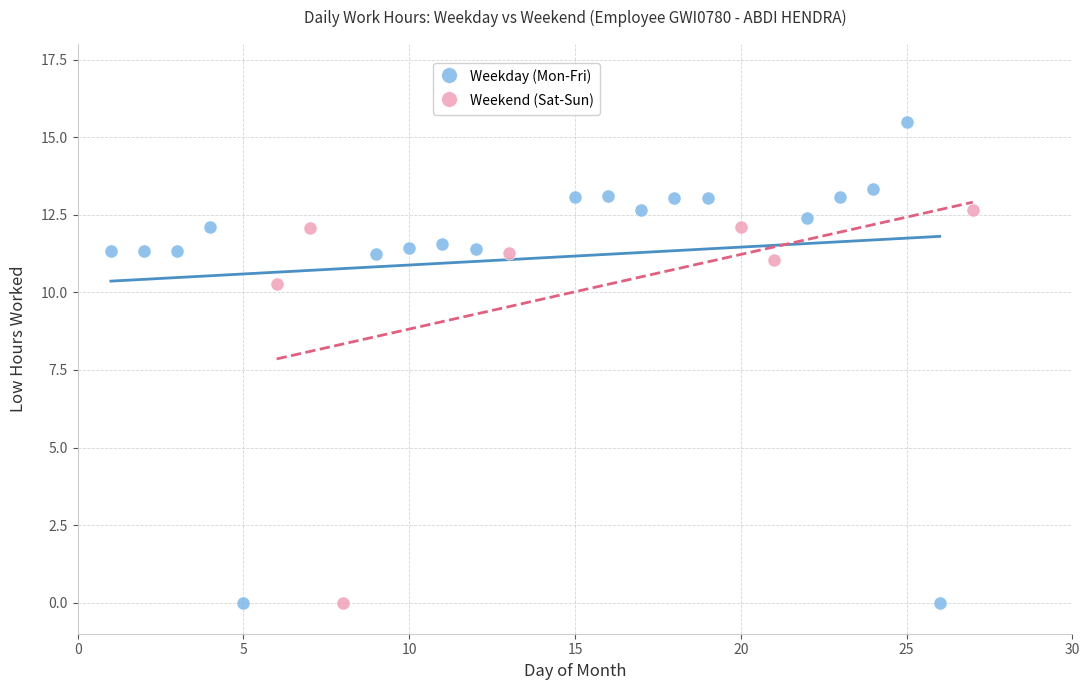

Which series contains the highest Y value?

Weekday (Mon-Fri)